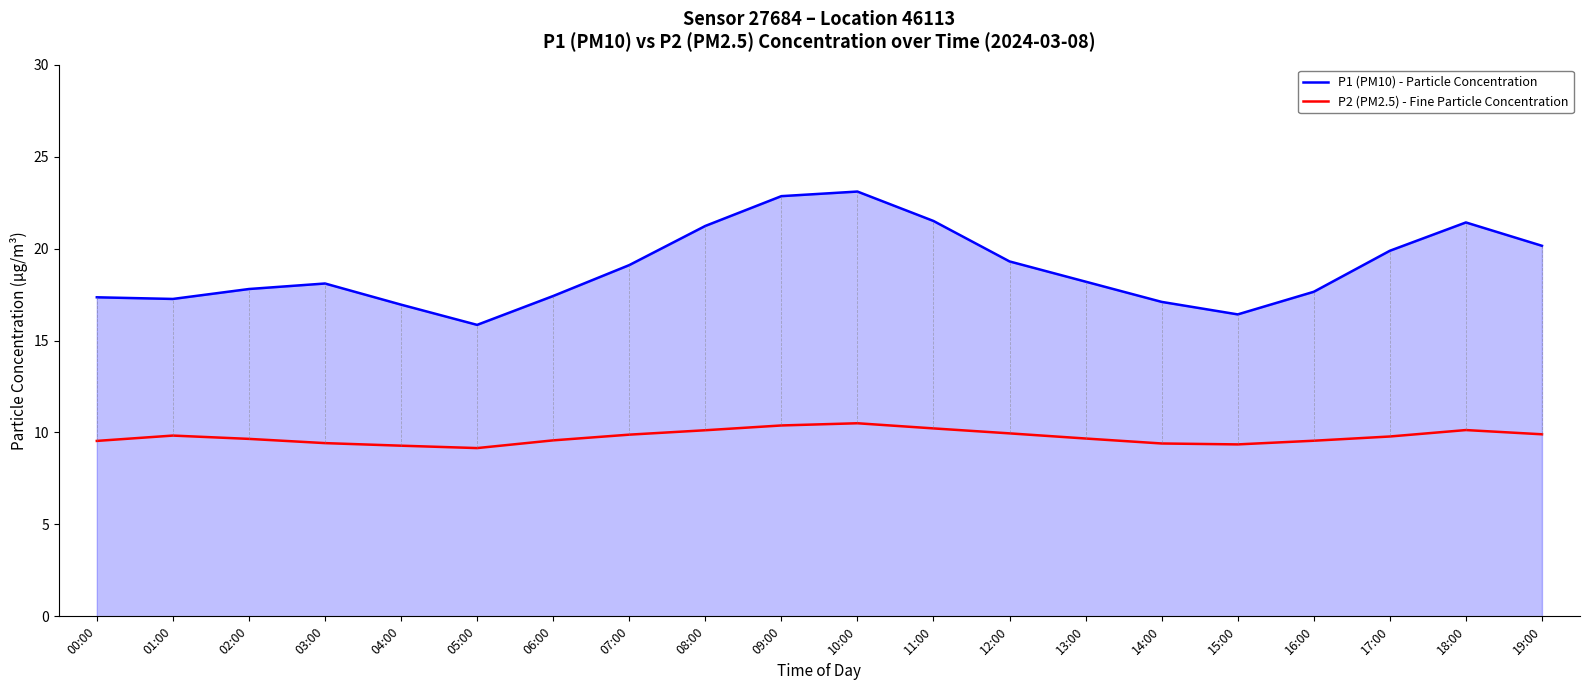

What position from the right is 13:00?

7